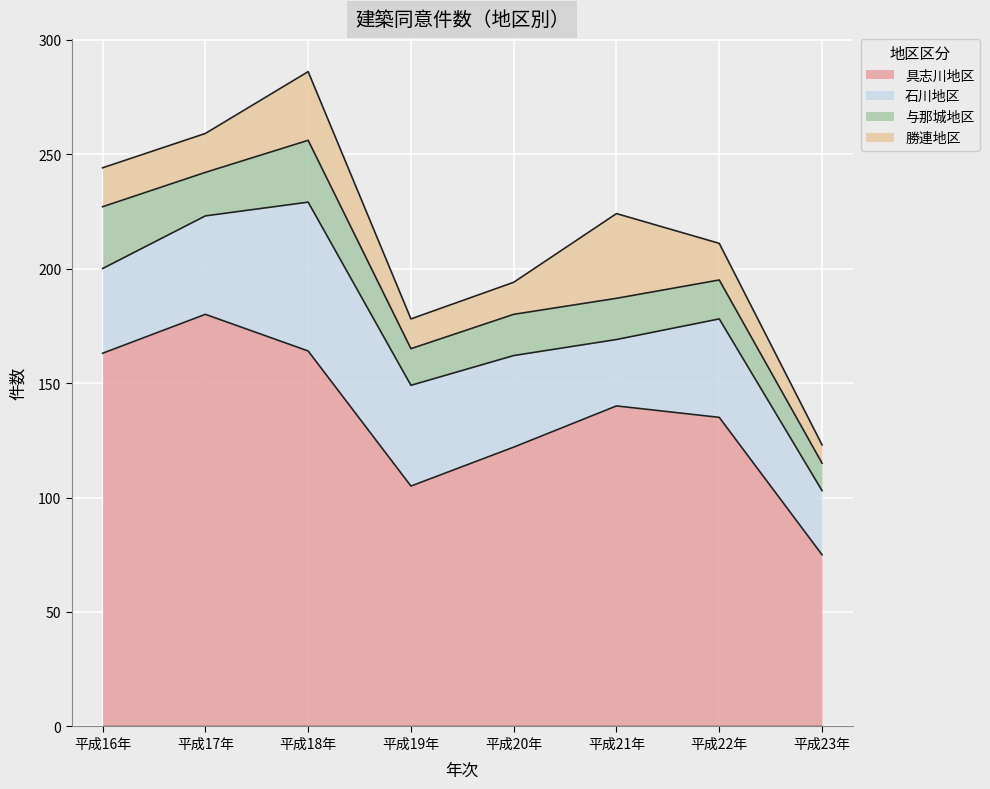

Rank the series at 平成23年 from highest to lowest value.

具志川地区, 石川地区, 与那城地区, 勝連地区